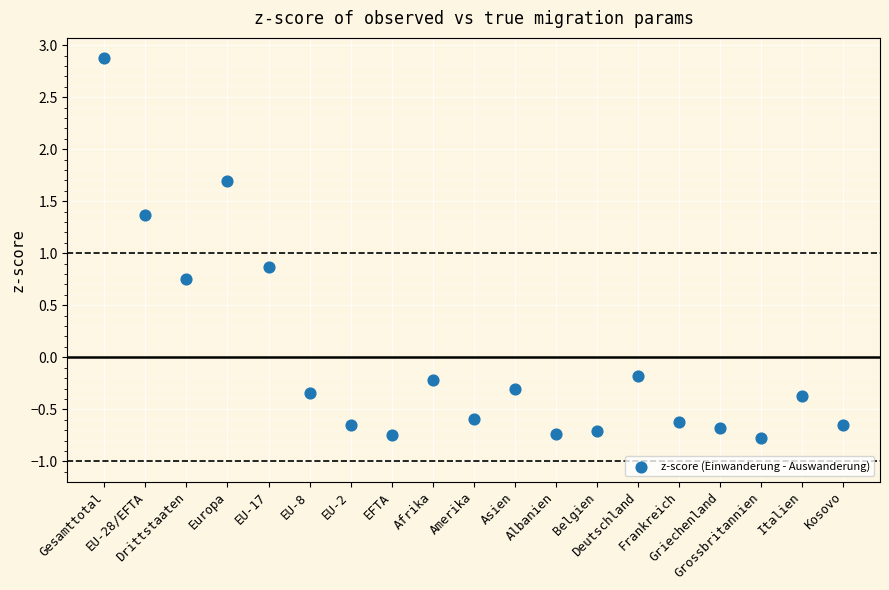

What Y value in the scatter plot is closest to 1?

0.9